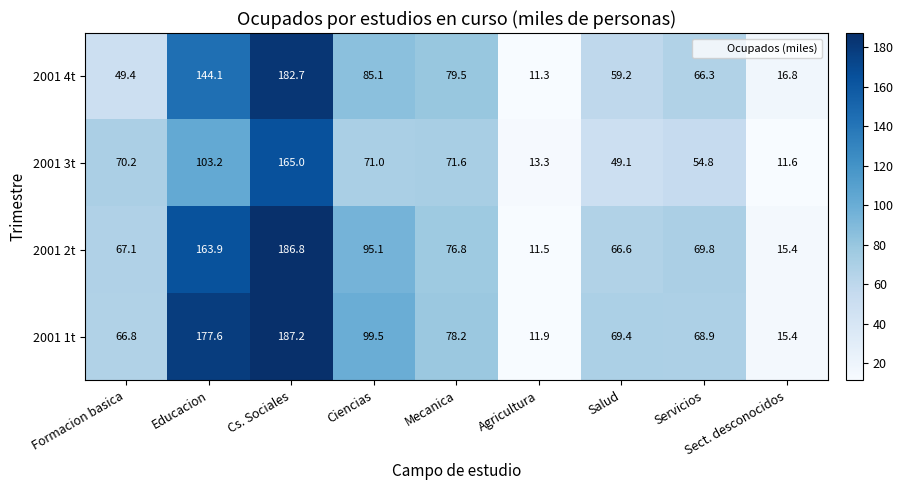

At which label does 2001 3t first exceed 70?

Formacion basica